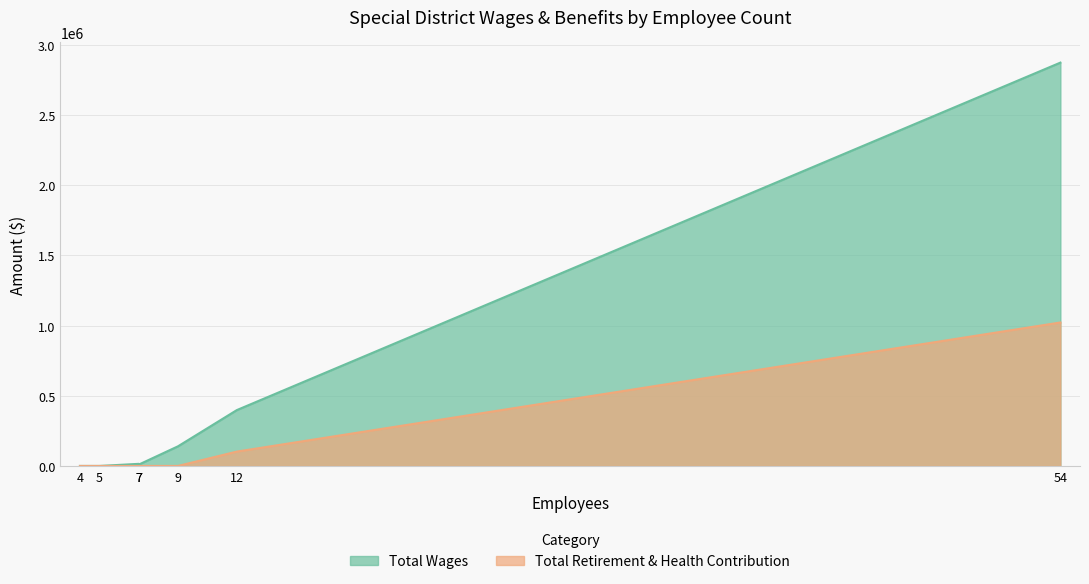

What are all the series names shown in the legend?

Total Wages, Total Retirement & Health Contribution